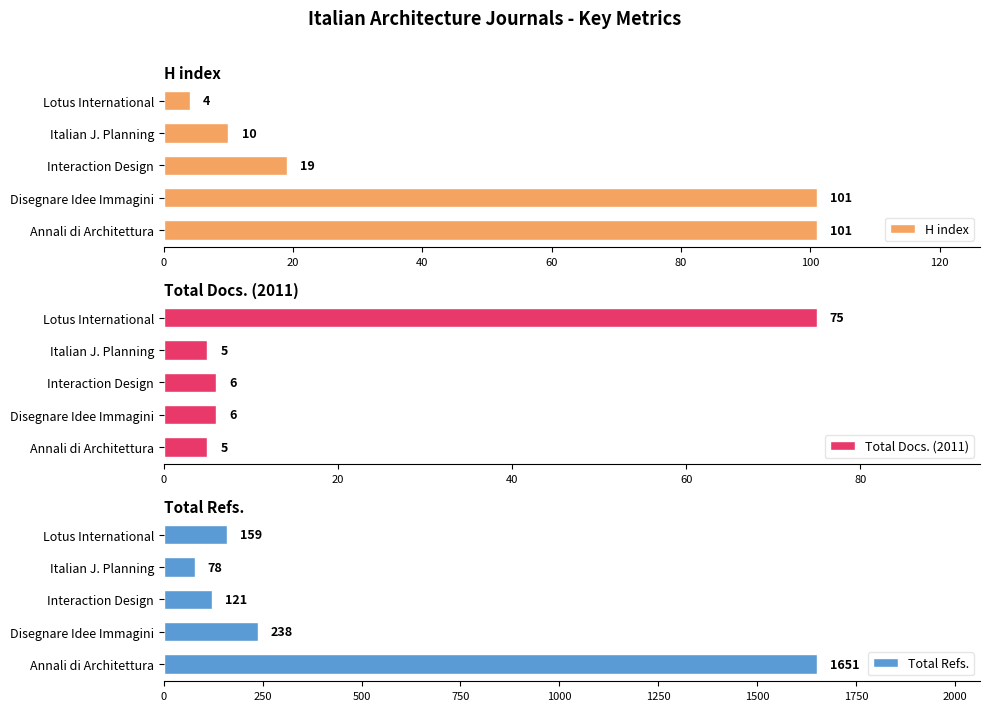

What is the difference between the second highest and minimum values in the Total Refs. series?

160